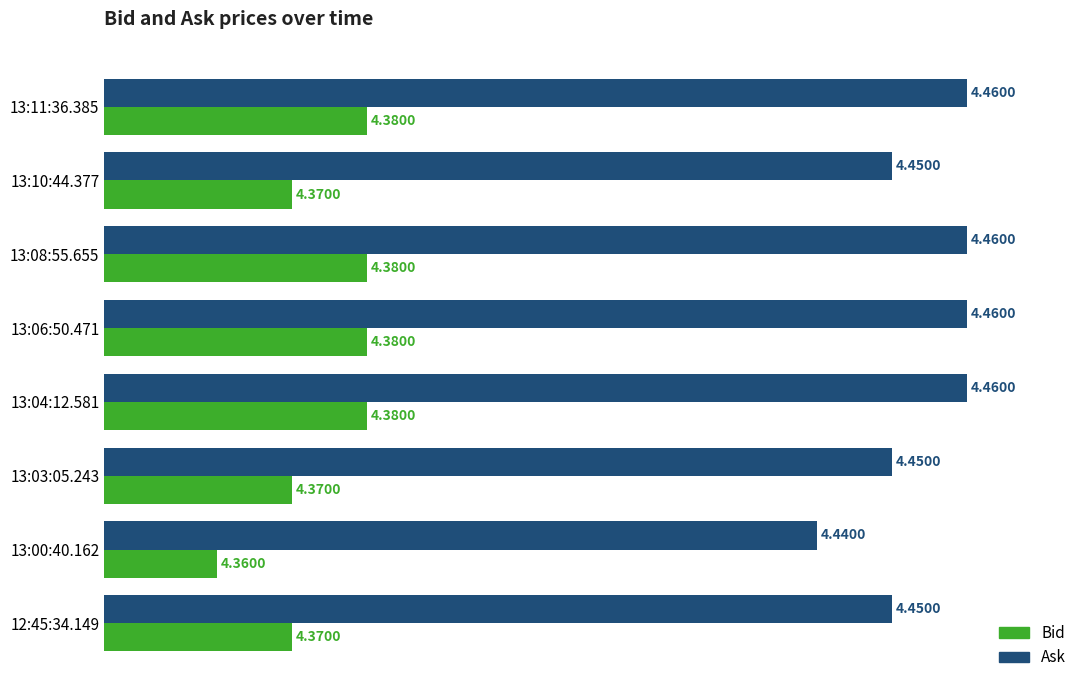

What are all the series names shown in the legend?

Bid, Ask